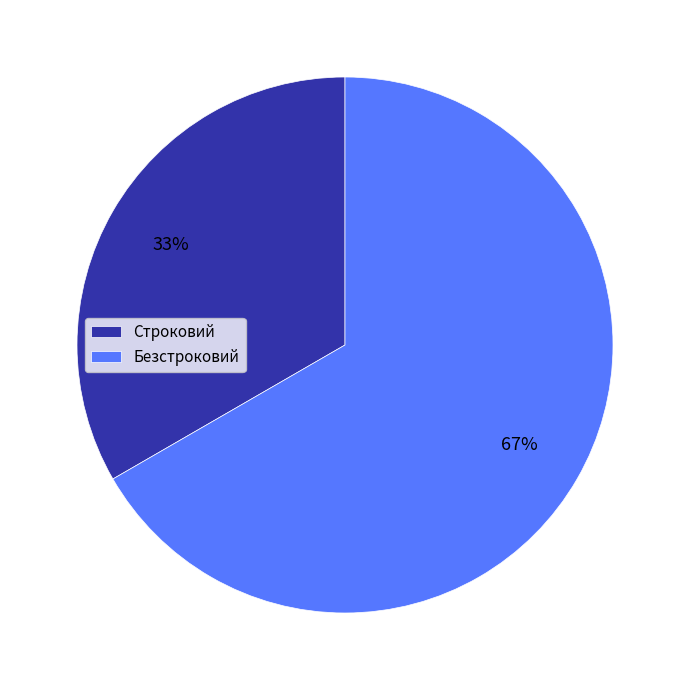

Is the sum of Безстроковий and Строковий greater than half?

Yes